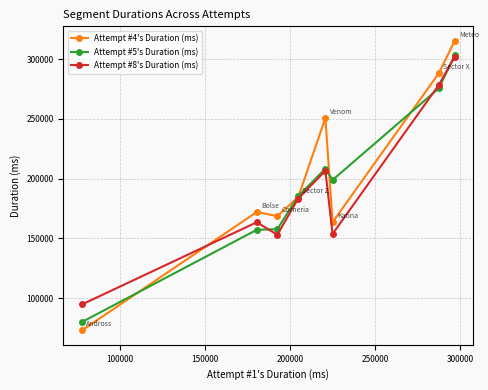

Which series has the largest total across all categories?

Attempt #4's Duration (ms)